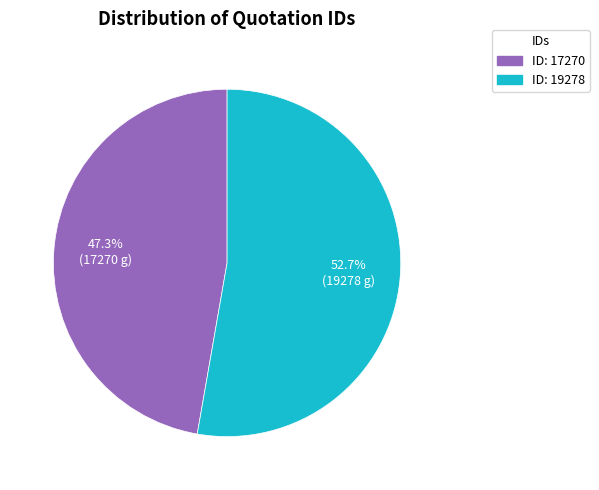

Is there a majority slice in this chart?

Yes